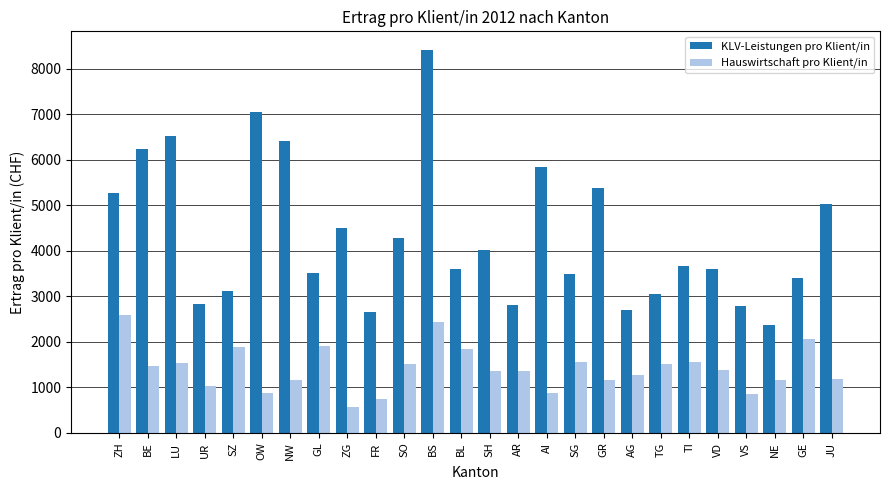

How many distinct data groups are displayed?

2